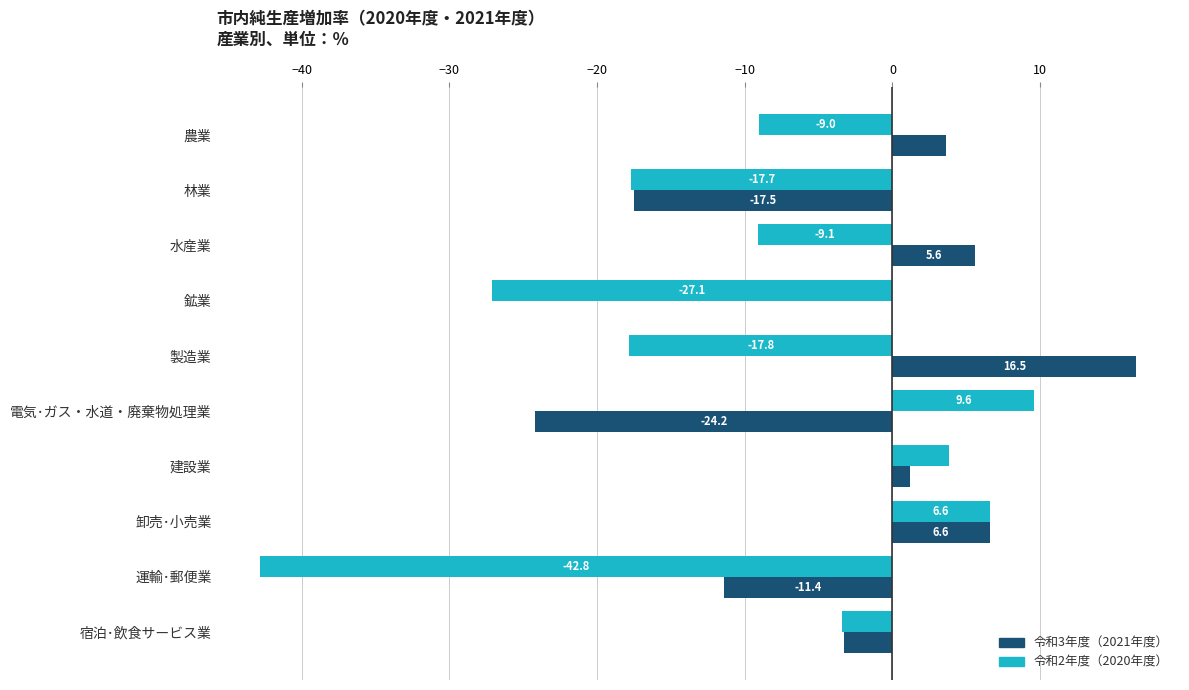

Is it true that 令和3年度（2021年度） equals -23.7 at 鉱業?

False